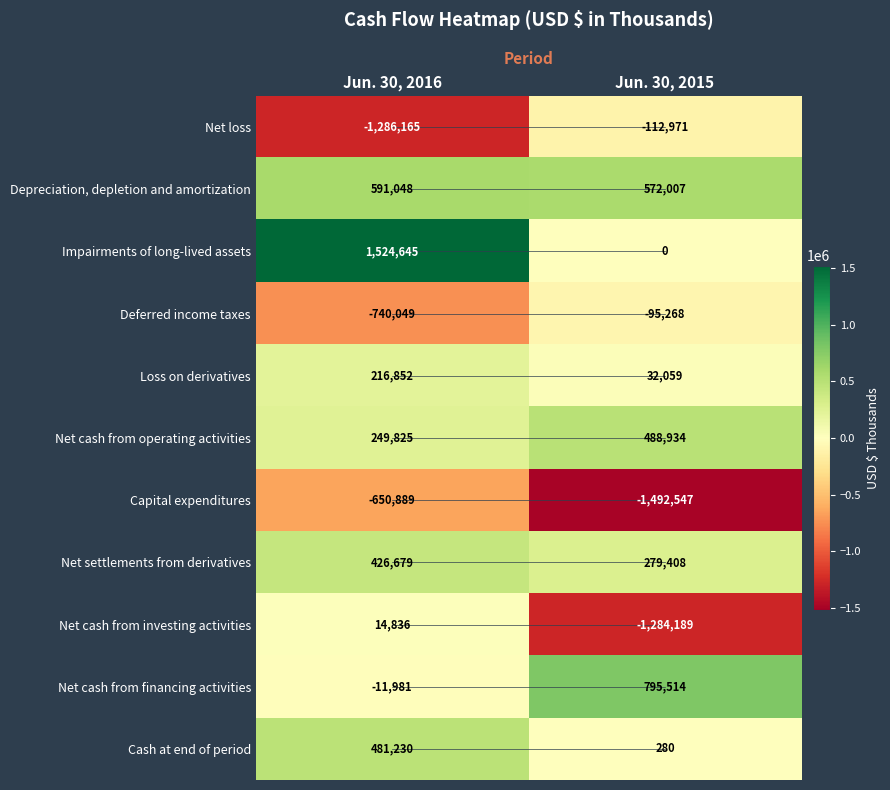

The Net loss series shows -23803 at Jun. 30, 2015. True or false?

False